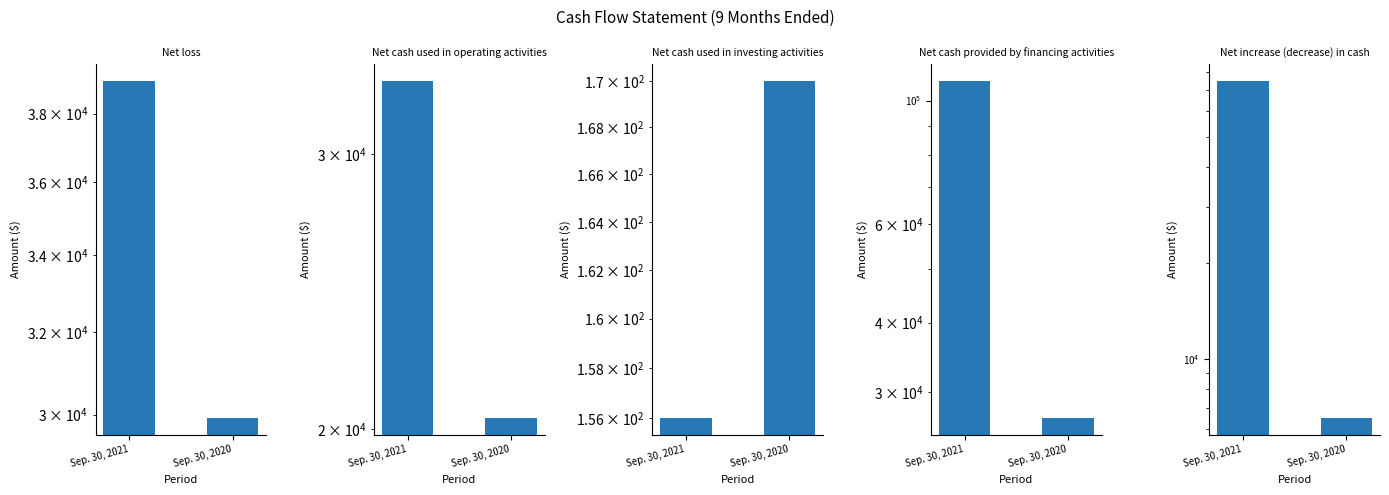

Read the Net cash used in investing activities value at Sep. 30, 2021, to the nearest 5.

155